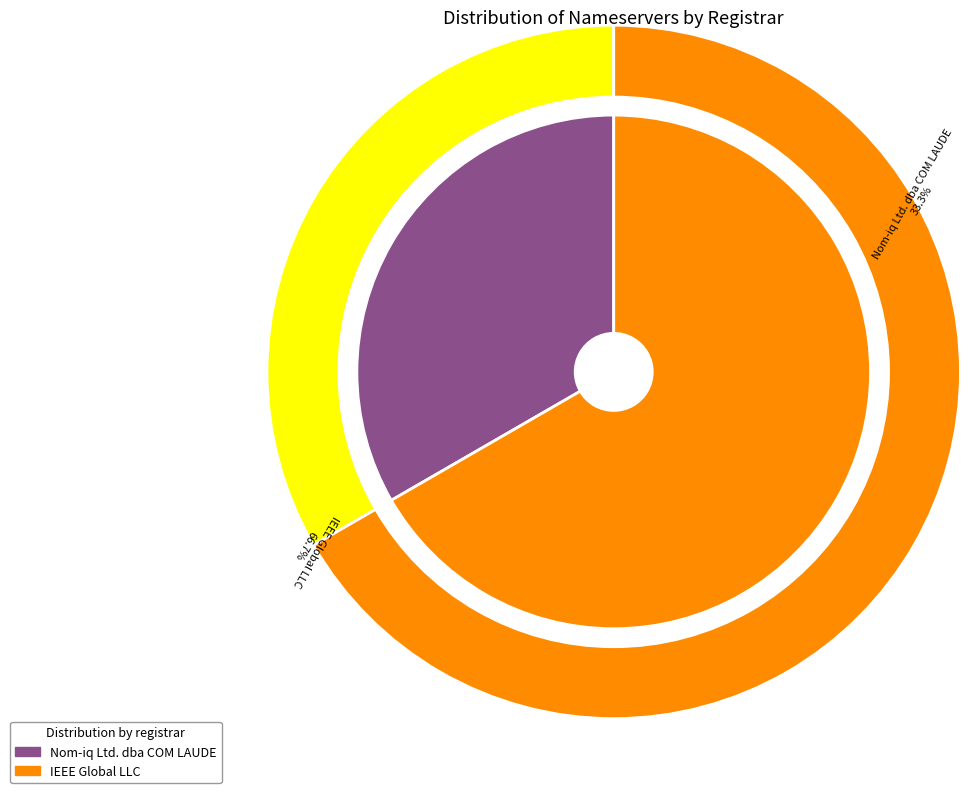

Count the number of slices in the pie.

3